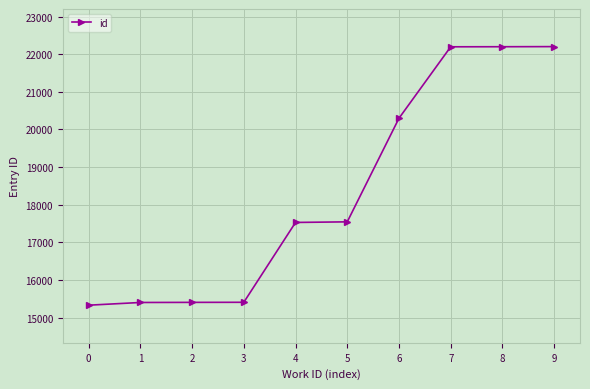

What is the greatest value displayed?

22203